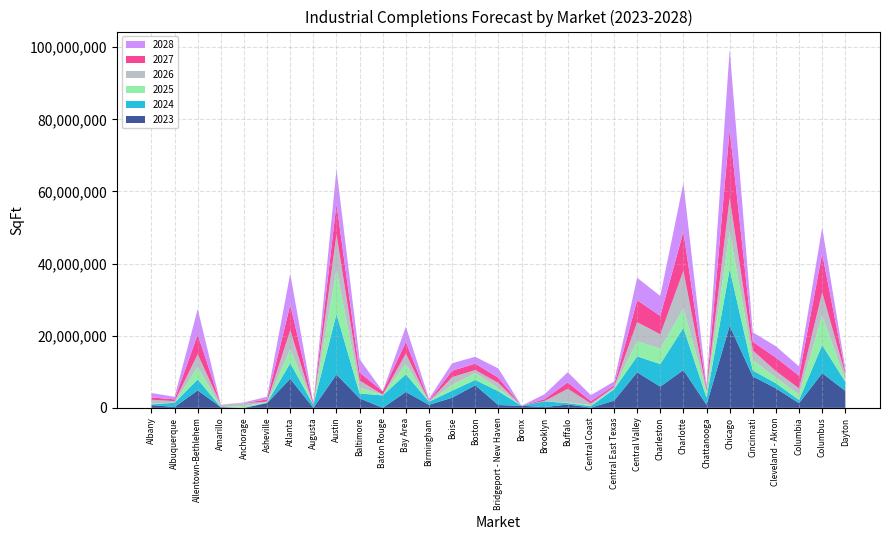

Reading right to left, list all the values displayed in this chart.

2023: Dayton=4717727	Columbus=9607798	Columbia=1287372	Cleveland - Akron=5403383	Cincinnati=8729035	Chicago=22762448	Chattanooga=851974	Charlotte=10481323	Charleston=5884932	Central Valley=9851824	Central East Texas=1993389	Central Coast=51980	Buffalo=934200	Brooklyn=214000	Bronx=585386	Bridgeport - New Haven=777246	Boston=6259776	Boise=2809112	Birmingham=834883	Bay Area=4414203	Baton Rouge=0	Baltimore=2641802	Austin=9243027	Augusta=0	Atlanta=8058383	Asheville=1319600	Anchorage=0	Amarillo=200000	Allentown-Bethlehem=4842443	Albuquerque=242612	Albany=770055
2024: Dayton=2496470	Columbus=7820378	Columbia=881260	Cleveland - Akron=1403755	Cincinnati=1638580	Chicago=15684529	Chattanooga=1964178	Charlotte=11704110	Charleston=6260610	Central Valley=4424085	Central East Texas=3139337	Central Coast=449248	Buffalo=388740	Brooklyn=1591000	Bronx=0	Bridgeport - New Haven=3821893	Boston=1481651	Boise=1953392	Birmingham=875000	Bay Area=4889370	Baton Rouge=3450000	Baltimore=1342208	Austin=16783061	Augusta=830800	Atlanta=4326517	Asheville=143192	Anchorage=0	Amarillo=0	Allentown-Bethlehem=3053957	Albuquerque=1170040	Albany=195010
2025: Dayton=496000	Columbus=8167704	Columbia=1457000	Cleveland - Akron=1574912	Cincinnati=2881000	Chicago=10337470	Chattanooga=1647828	Charlotte=5416635	Charleston=4233740	Central Valley=4204869	Central East Texas=219750	Central Coast=244752	Buffalo=172376	Brooklyn=41000	Bronx=0	Bridgeport - New Haven=861040	Boston=1857653	Boise=1607583	Birmingham=9000	Bay Area=2878549	Baton Rouge=199861	Baltimore=1552262	Austin=12221713	Augusta=0	Atlanta=3812252	Asheville=80000	Anchorage=500000	Amarillo=0	Allentown-Bethlehem=3401732	Albuquerque=0	Albany=174750
2026: Dayton=1637600	Columbus=6405550	Columbia=1760190	Cleveland - Akron=1796000	Cincinnati=2666385	Chicago=9433570	Chattanooga=337500	Charlotte=10396281	Charleston=4010315	Central Valley=5296212	Central East Texas=403450	Central Coast=450771	Buffalo=3787492	Brooklyn=63690	Bronx=0	Bridgeport - New Haven=1442696	Boston=884265	Boise=2144490	Birmingham=78000	Bay Area=2843427	Baton Rouge=0	Baltimore=2031971	Austin=9841948	Augusta=0	Atlanta=5345664	Asheville=183192	Anchorage=798000	Amarillo=700000	Allentown-Bethlehem=3546700	Albuquerque=434884	Albany=1105360
2027: Dayton=562000	Columbus=10780442	Columbia=3491008	Cleveland - Akron=3765196	Cincinnati=2416560	Chicago=18990450	Chattanooga=560000	Charlotte=10874062	Charleston=5108473	Central Valley=6086117	Central East Texas=437545	Central Coast=674610	Buffalo=1772889	Brooklyn=525000	Bronx=0	Bridgeport - New Haven=1449200	Boston=1776560	Boise=1765991	Birmingham=177000	Bay Area=3259738	Baton Rouge=900242	Baltimore=2228476	Austin=8495446	Augusta=398000	Atlanta=6984206	Asheville=631640	Anchorage=0	Amarillo=0	Allentown-Bethlehem=5493346	Albuquerque=517209	Albany=641659
2028: Dayton=1103224	Columbus=7219484	Columbia=2610380	Cleveland - Akron=3138584	Cincinnati=2618484	Chicago=22167378	Chattanooga=800000	Charlotte=13495880	Charleston=5521220	Central Valley=6218007	Central East Texas=1098000	Central Coast=1653953	Buffalo=2825515	Brooklyn=1360000	Bronx=0	Bridgeport - New Haven=2569401	Boston=1913902	Boise=2085872	Birmingham=570600	Bay Area=4238817	Baton Rouge=55200	Baltimore=3710355	Austin=9562766	Augusta=0	Atlanta=8674646	Asheville=737592	Anchorage=190000	Amarillo=0	Allentown-Bethlehem=7080431	Albuquerque=693500	Albany=1222000